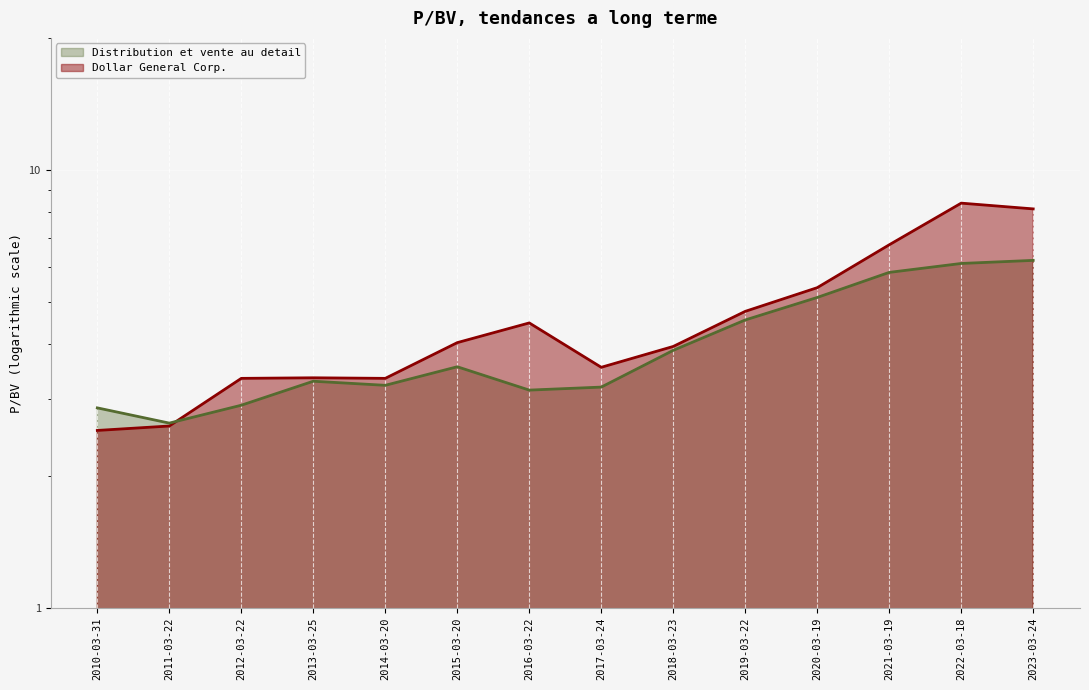

How many series are shown in this chart?

2